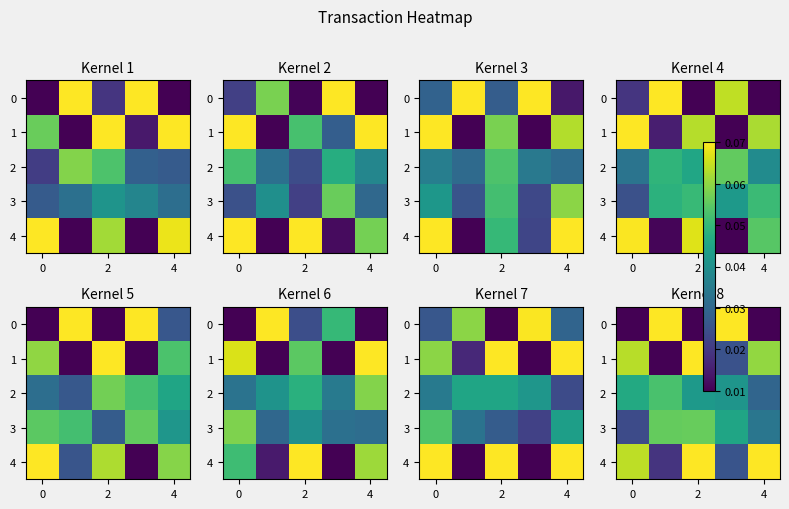

What is the spread (max minus min) of values at 4?

0.1